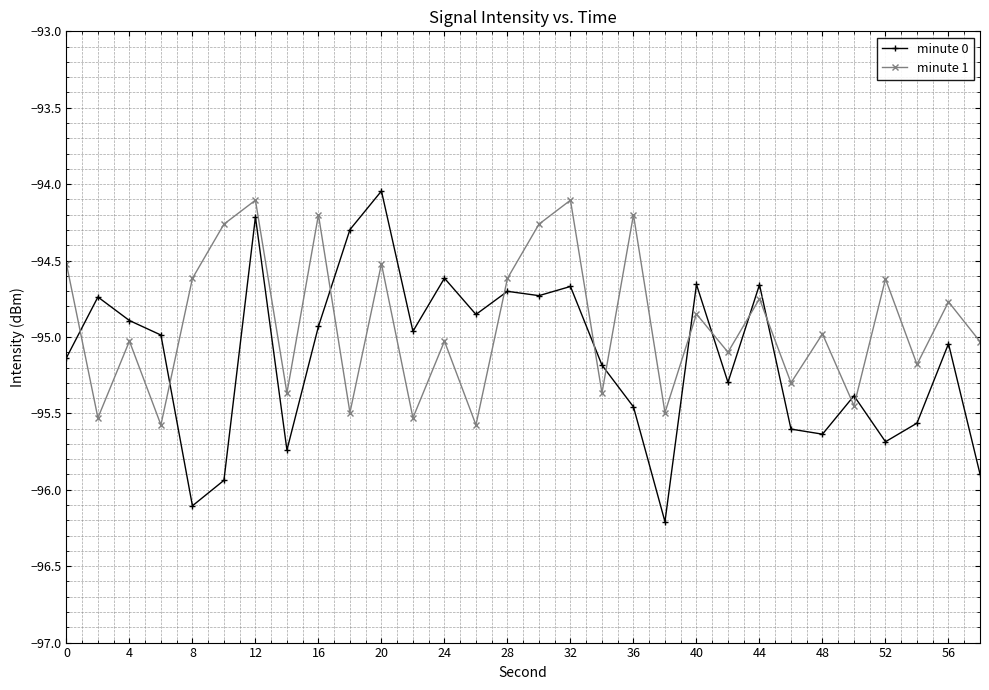

What is the minimum value for minute 0?

-96.2